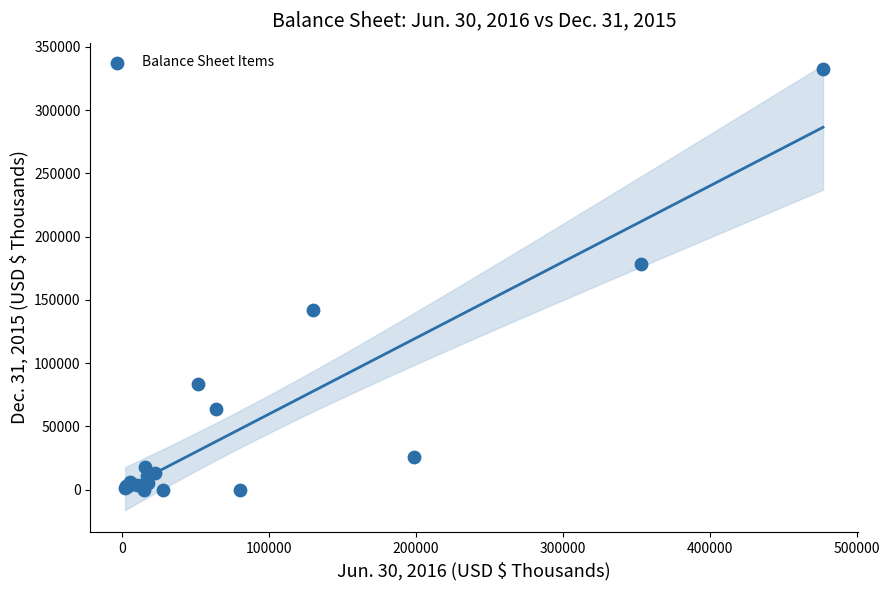

What Y value in the scatter plot is closest to 166171?

178665